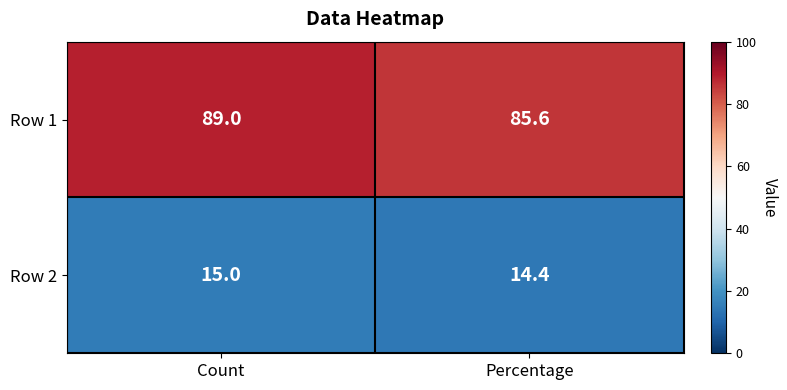

Which series has the largest total across all categories?

Row 1